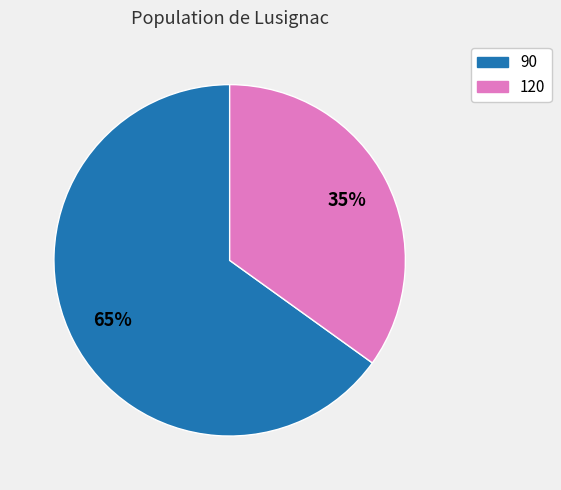

Does 120 account for over 50% of the chart?

No